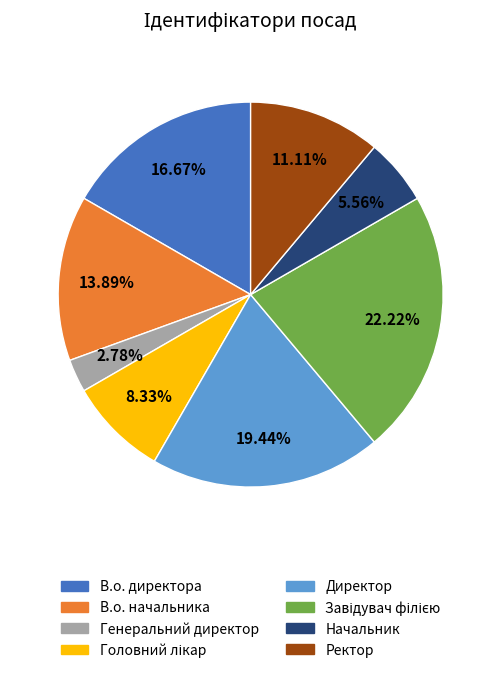

Is В.о. директора the majority of the pie?

No